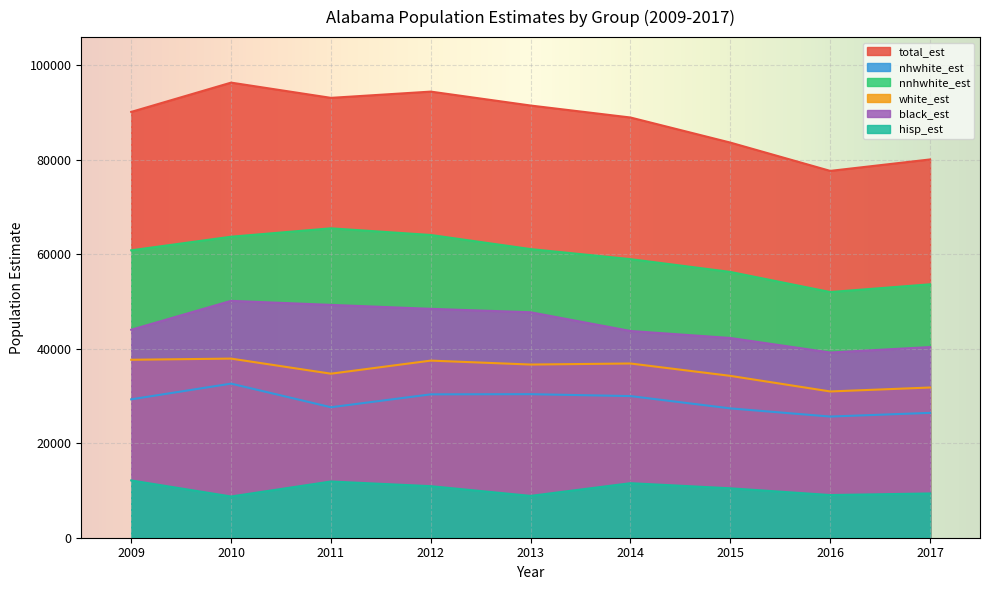

List the series in order of their peak value, highest first.

total_est, nnhwhite_est, black_est, white_est, nhwhite_est, hisp_est